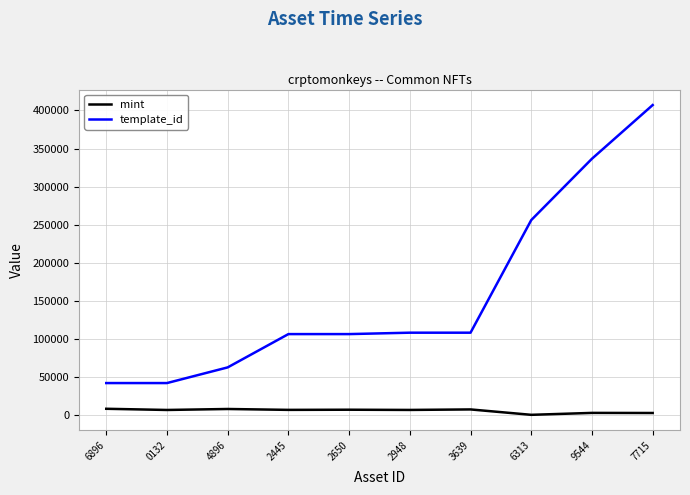

What is the average value of the mint series?

6121